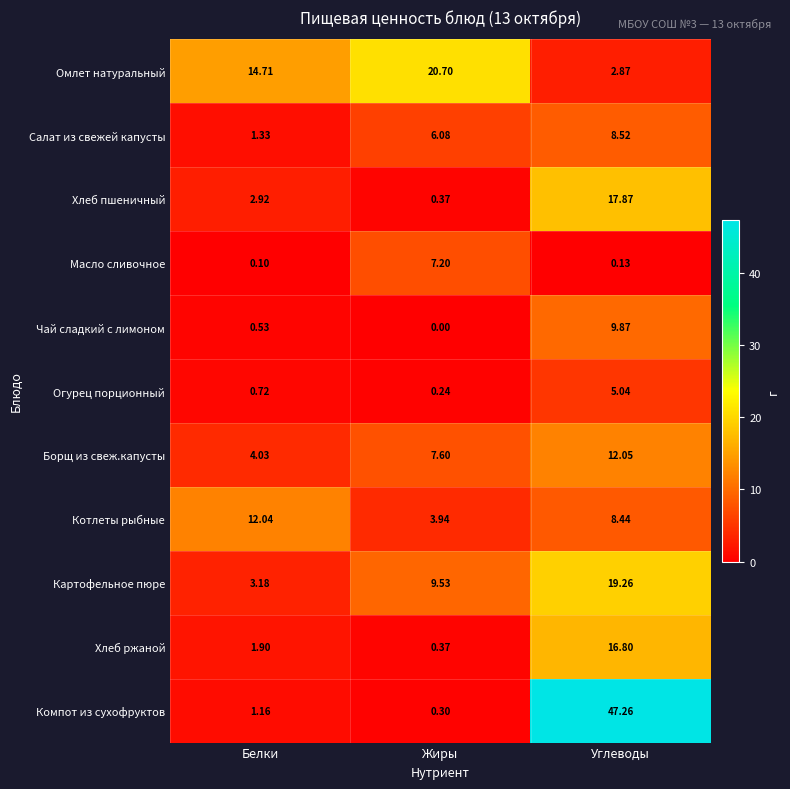

Which category has the lowest value across all series?

Жиры